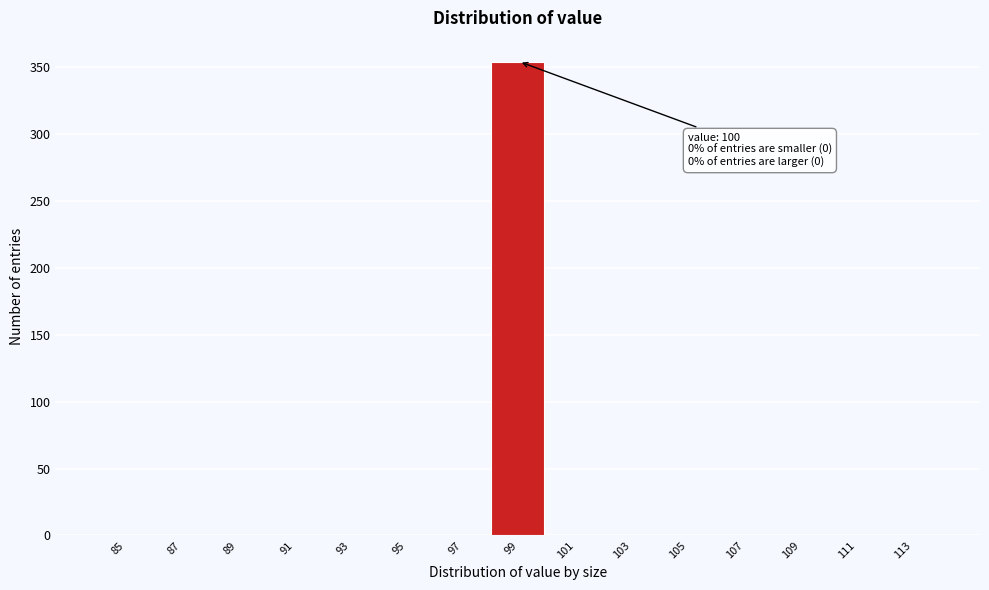

Reading right to left, list all the values displayed in this chart.

113=0	111=0	109=0	107=0	105=0	103=0	101=0	99=354	97=0	95=0	93=0	91=0	89=0	87=0	85=0